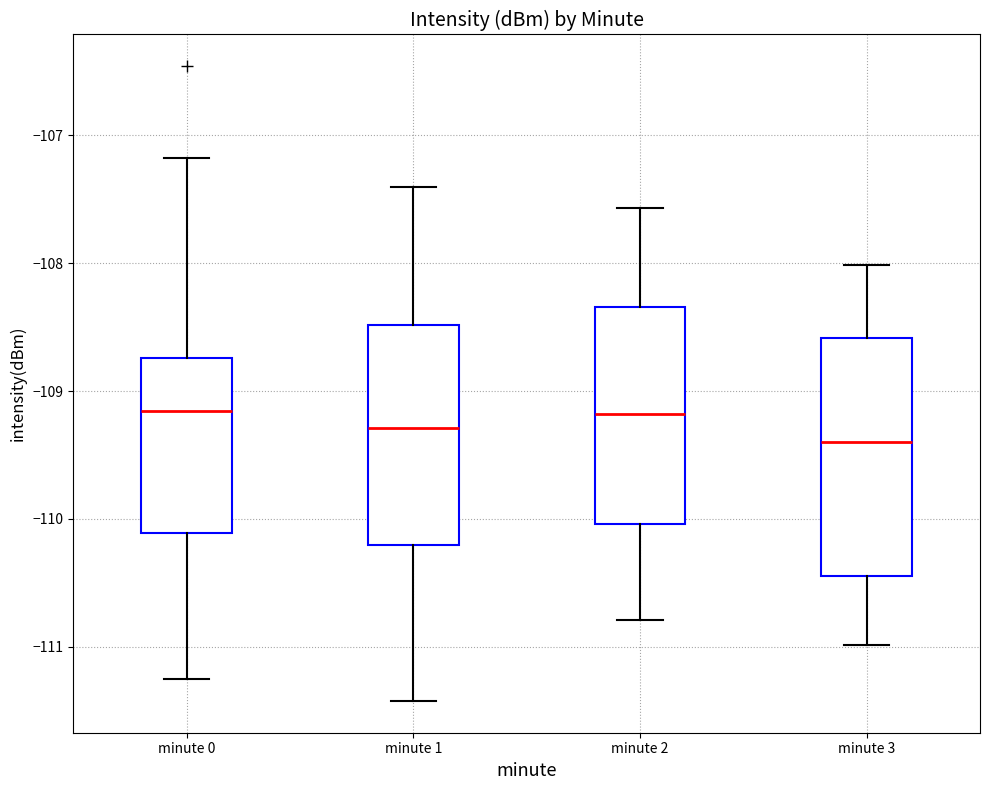

Which box is the tallest, from its lower edge to its upper edge?

minute 3